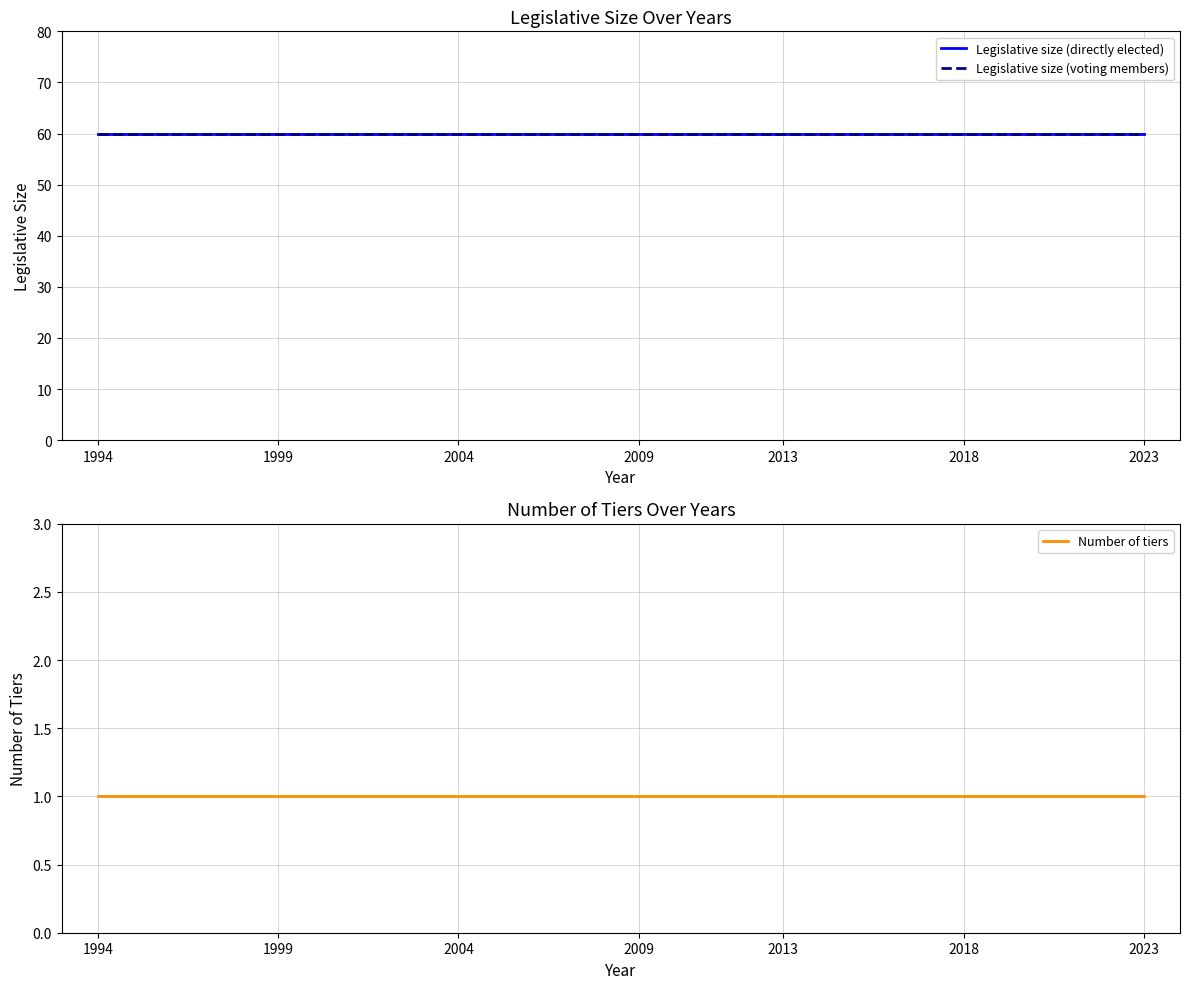

At 1994, list the series in order from largest to smallest.

Legislative size (directly elected), Legislative size (voting members), Number of tiers